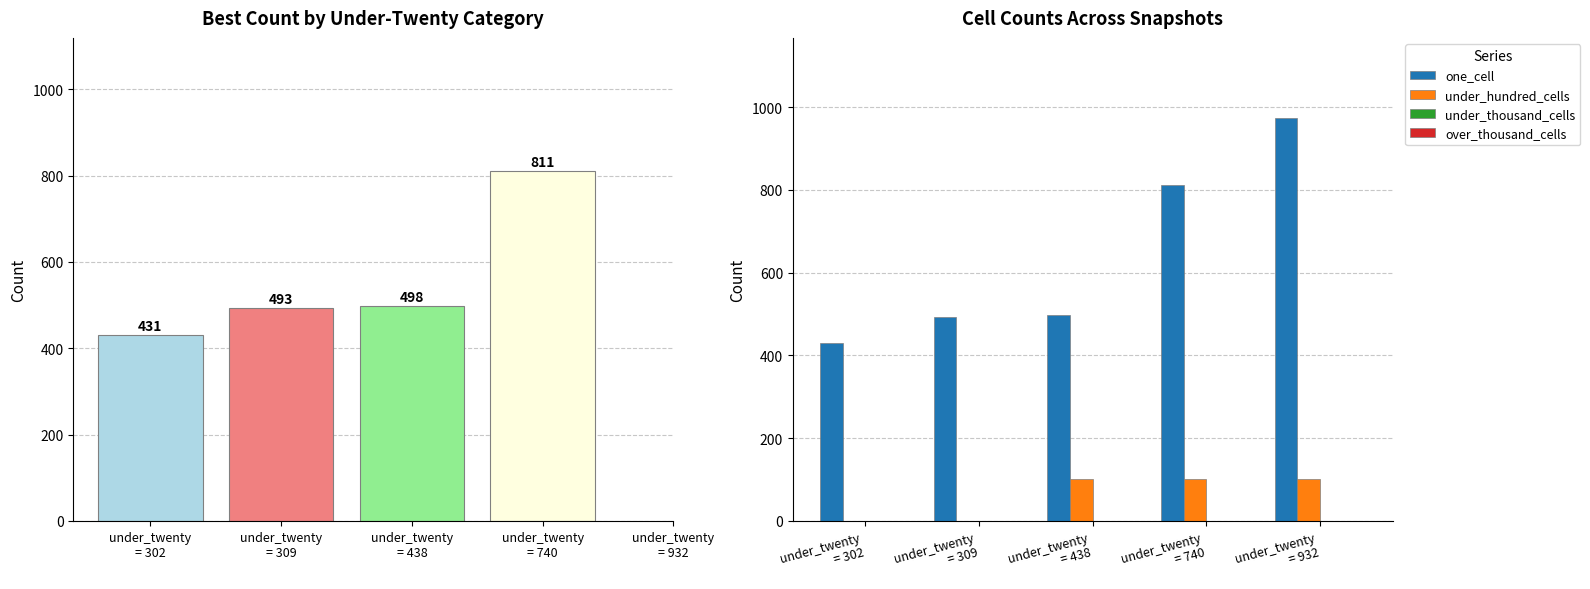

Does the chart contain any negative values?

No